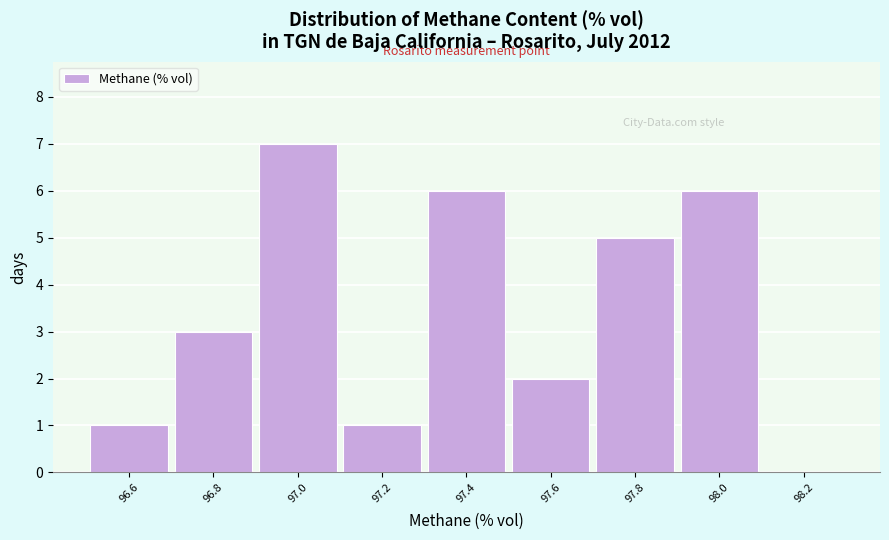

What is the height of the bar covering 97.1 to 97.3 on the x-axis? The values are not printed on the chart, so give them approximately, as read against the axis.

1